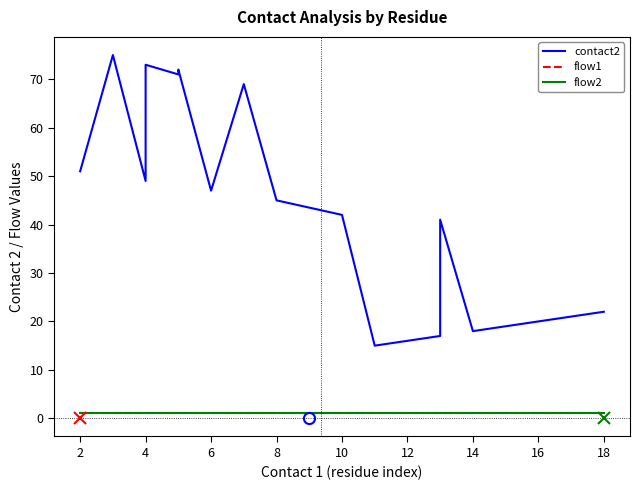

Reading left to right, what are all the values shown in this chart?

contact2: 51	75	49	58	73	71	72	47	69	45	42	15	16	17	41	18	19	20	21	22
flow1: 1	1	1	1	1	1	1	1	1	1	1	1	1	1	1	1	1	1	1	1
flow2: 1	1	1	1	1	1	1	1	1	1	1	1	1	1	1	1	1	1	1	1